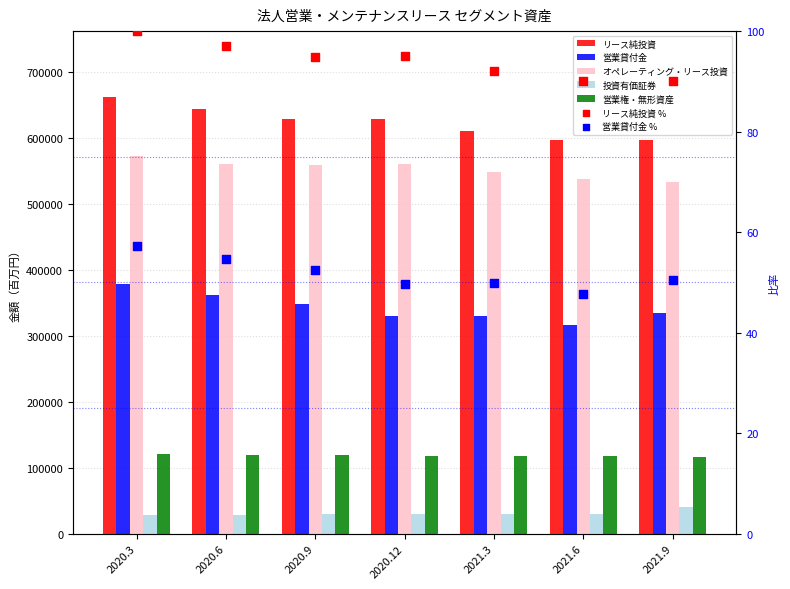

Which series has the largest Y range (max minus min)?

リース純投資